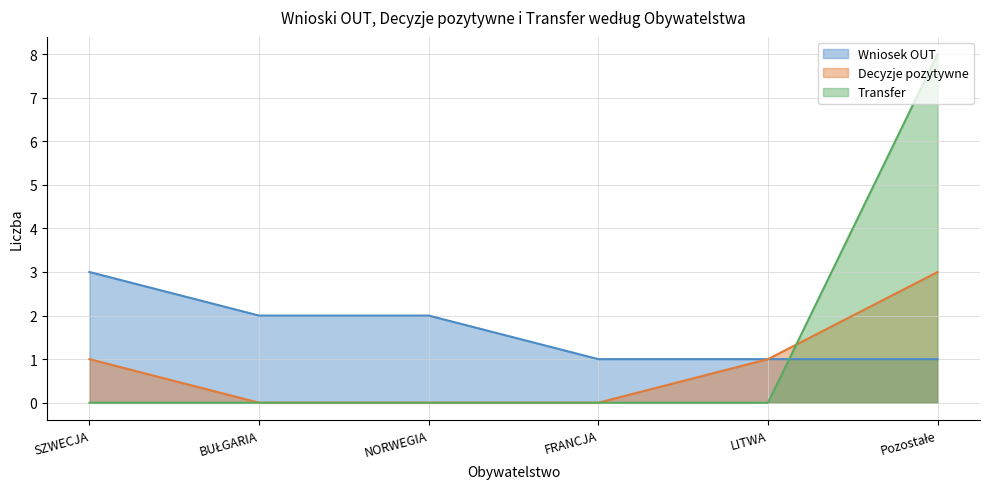

Between FRANCJA and Pozostałe, which series saw the biggest shift?

Transfer